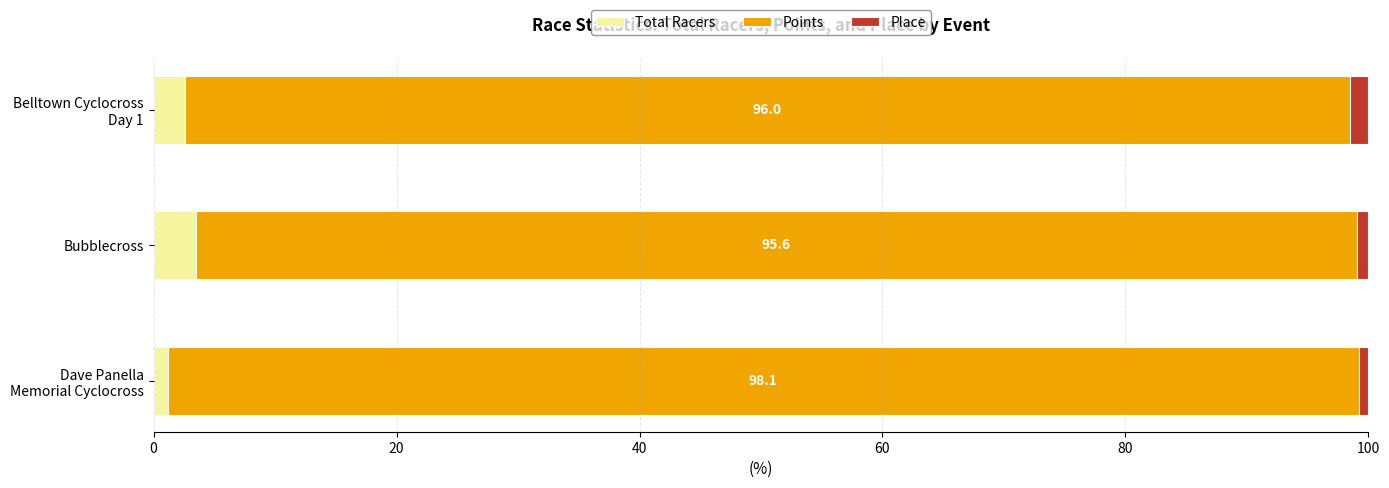

What is the maximum value for Total Racers?

3.5